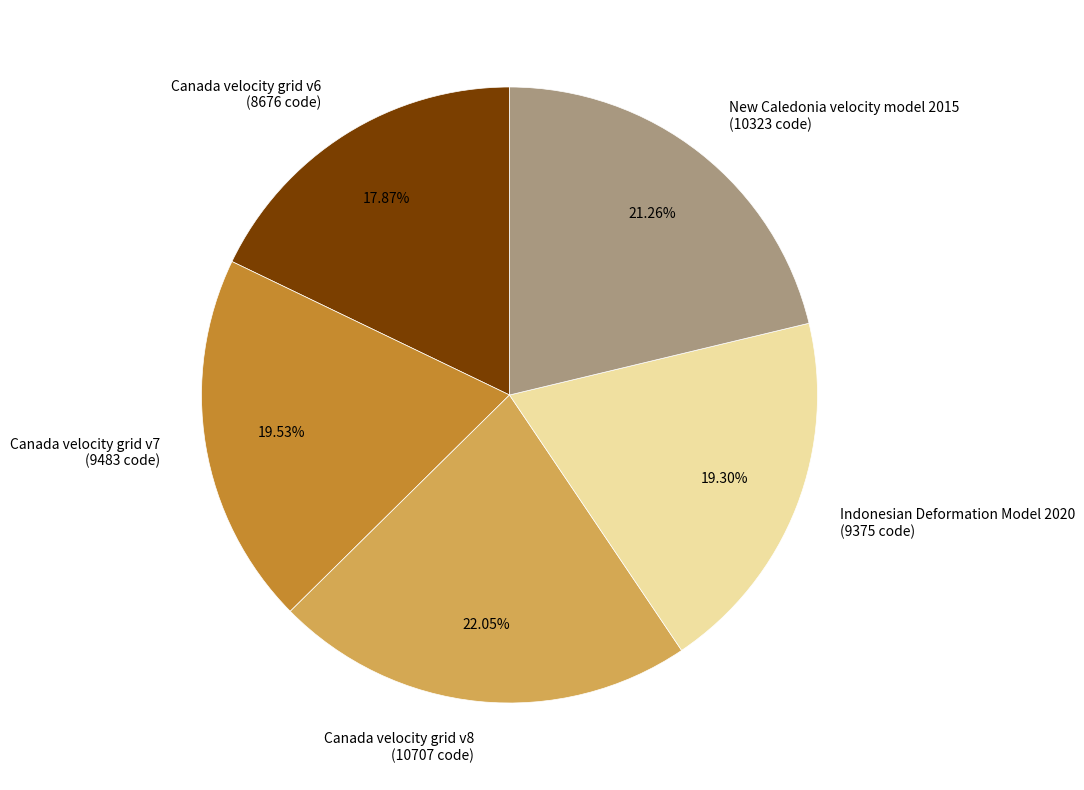

To the nearest percent, what portion does Canada velocity grid v8 represent?

22%